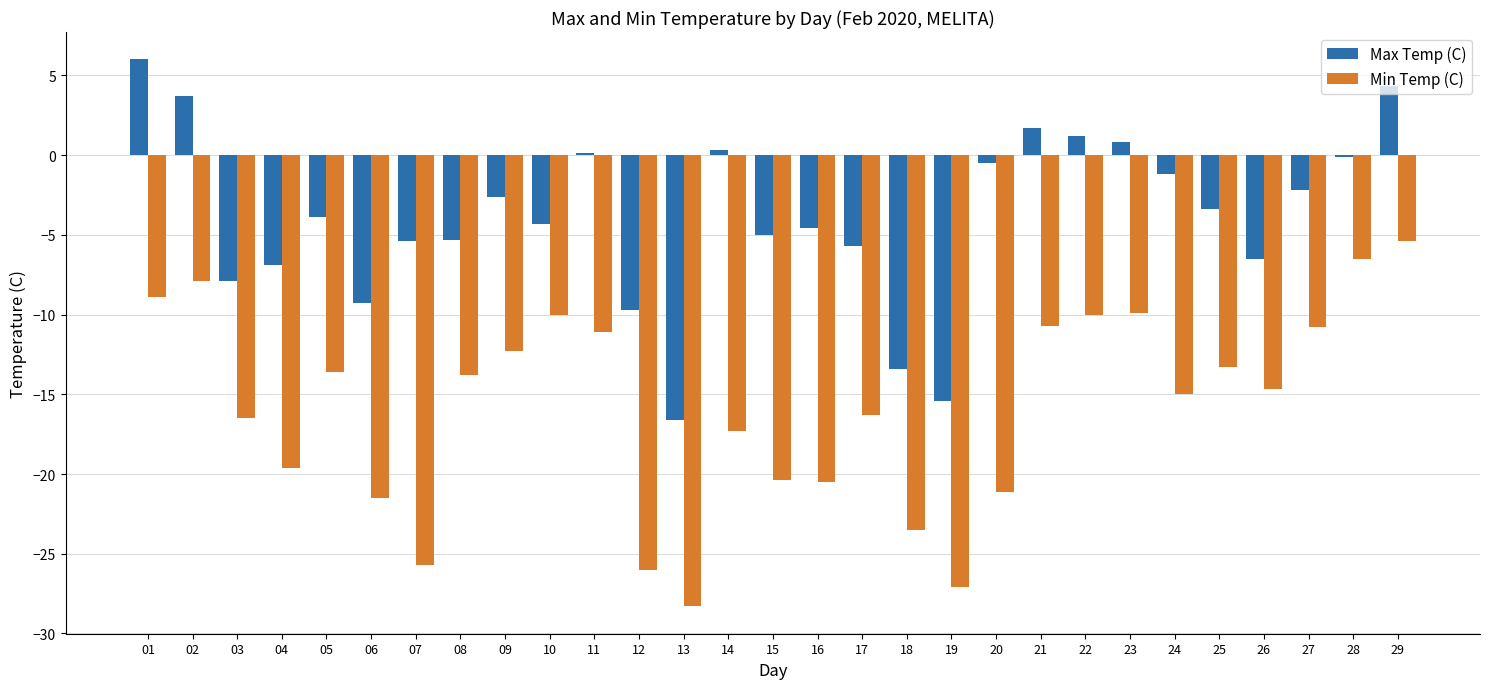

The value of Min Temp (C) at 19 is -27.1. True or false?

True